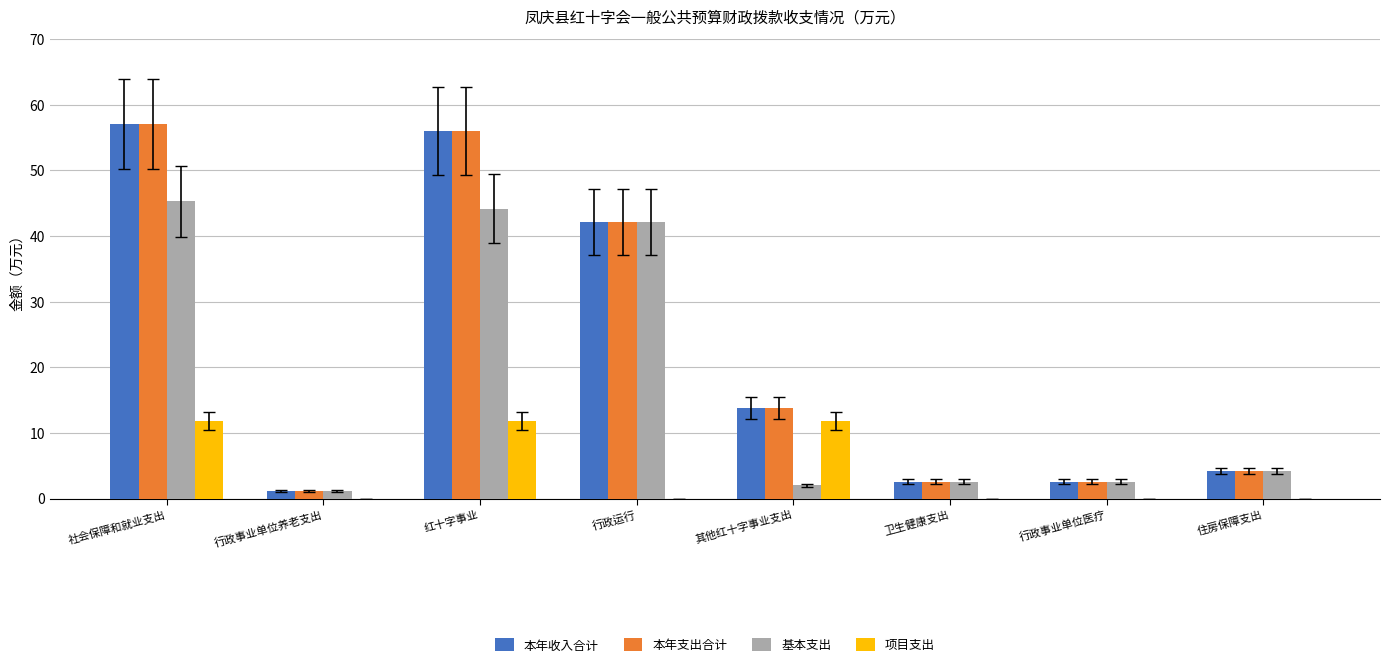

True or false: 项目支出 has a value of -7.1 at 卫生健康支出.

False